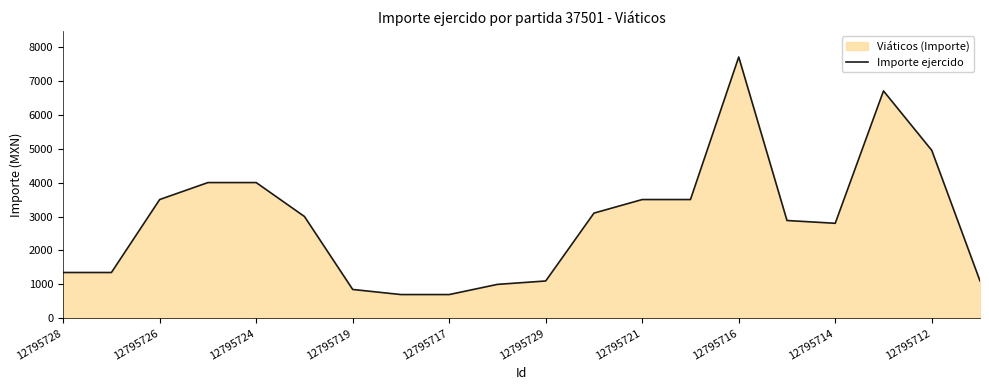

What is the minimum value shown in the chart?

700